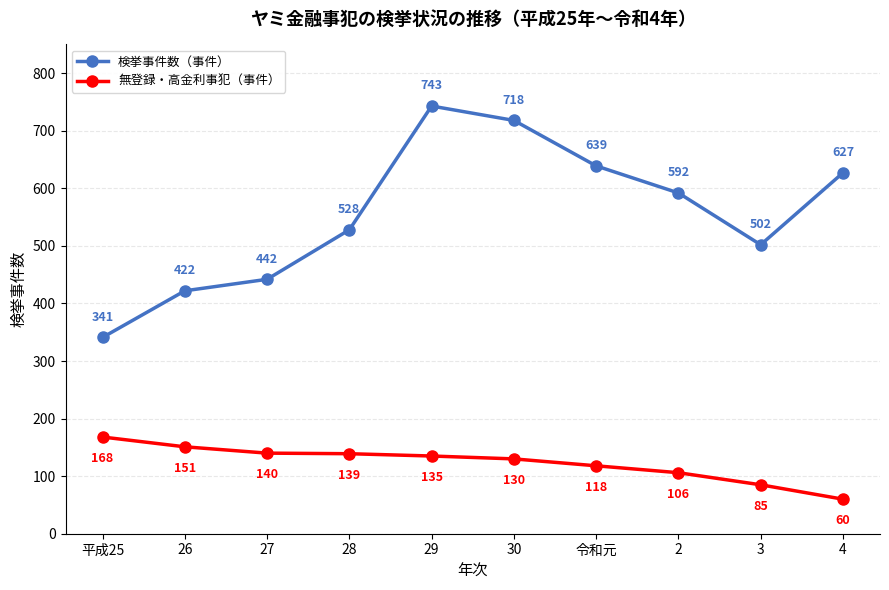

What is the label of the 7th point from the left?

令和元